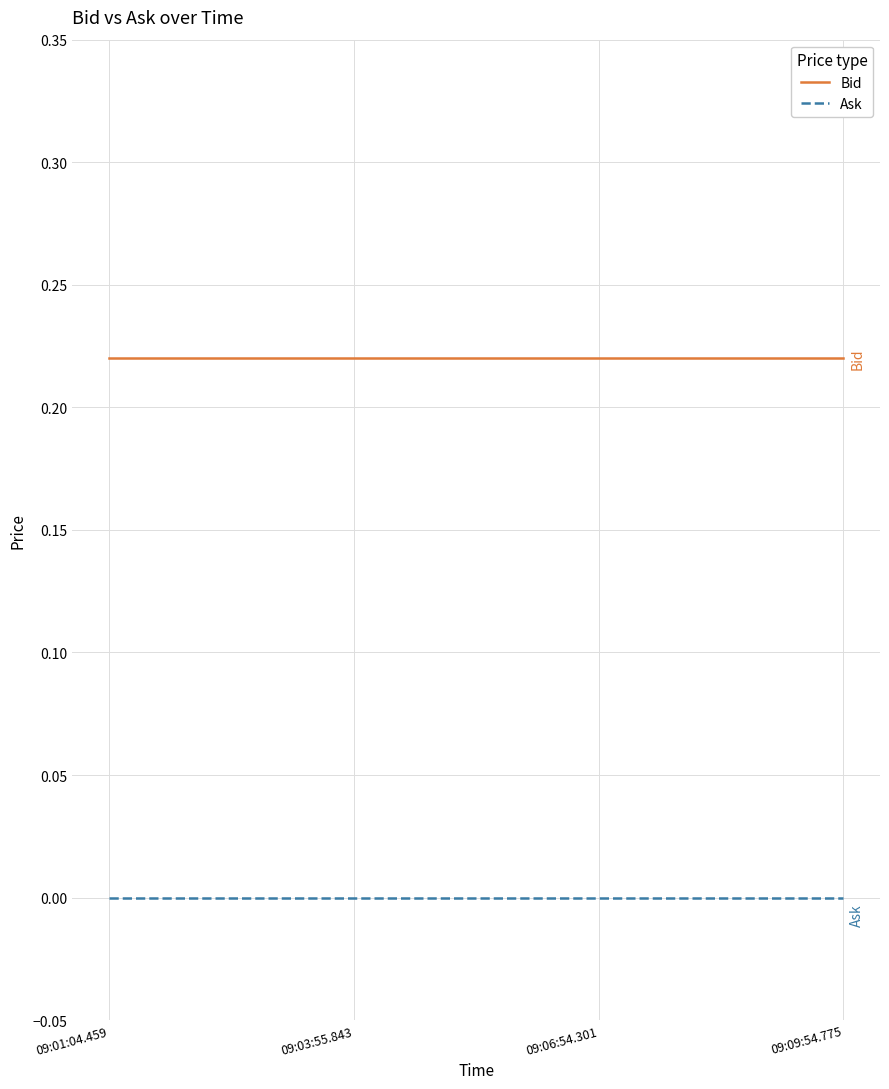

What position from the left is 09:03:55.843?

2